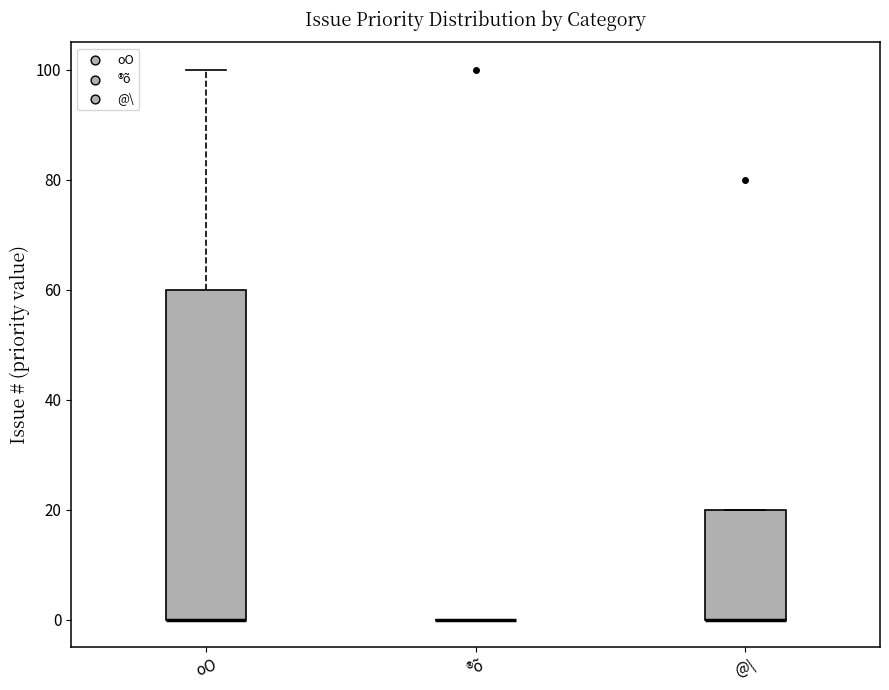

Where does the upper whisker of the box for oO end on the y-axis? The values are not printed on the chart, so give them approximately, as read against the axis.

100